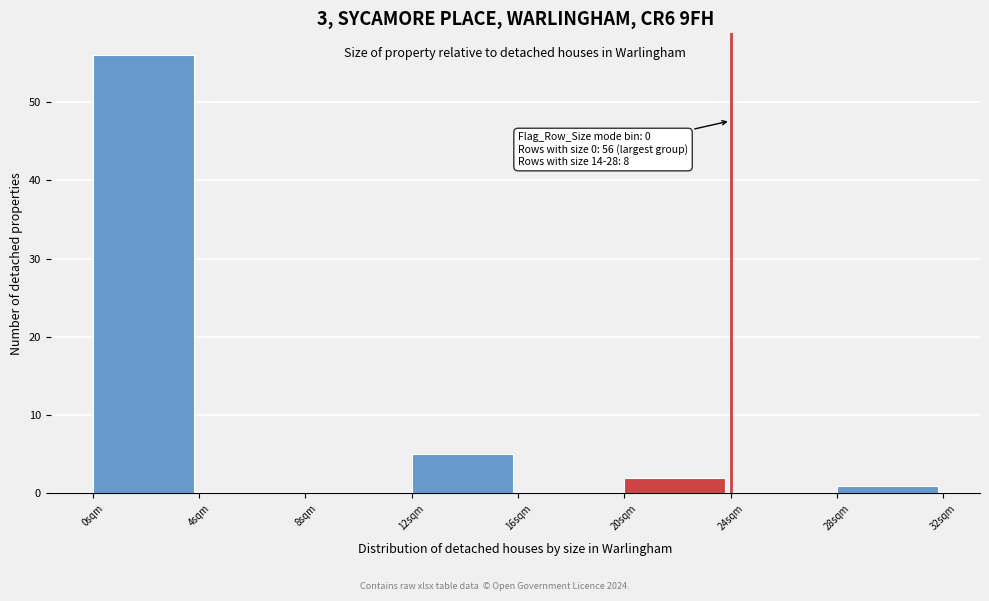

Over which range of the x-axis is the bar tallest?

0 to 4